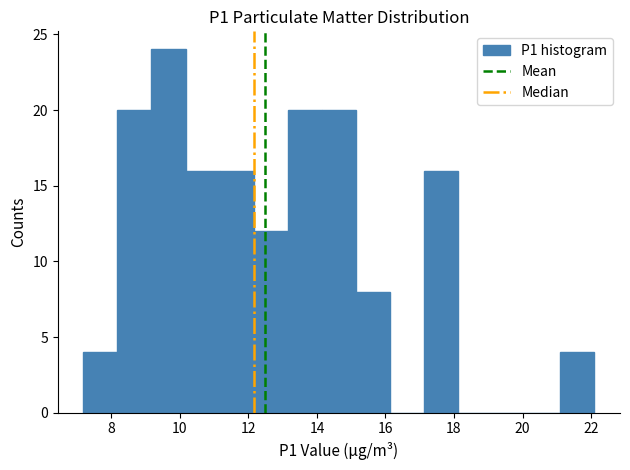

Over which range of the x-axis is the bar tallest?

9.2 to 10.2